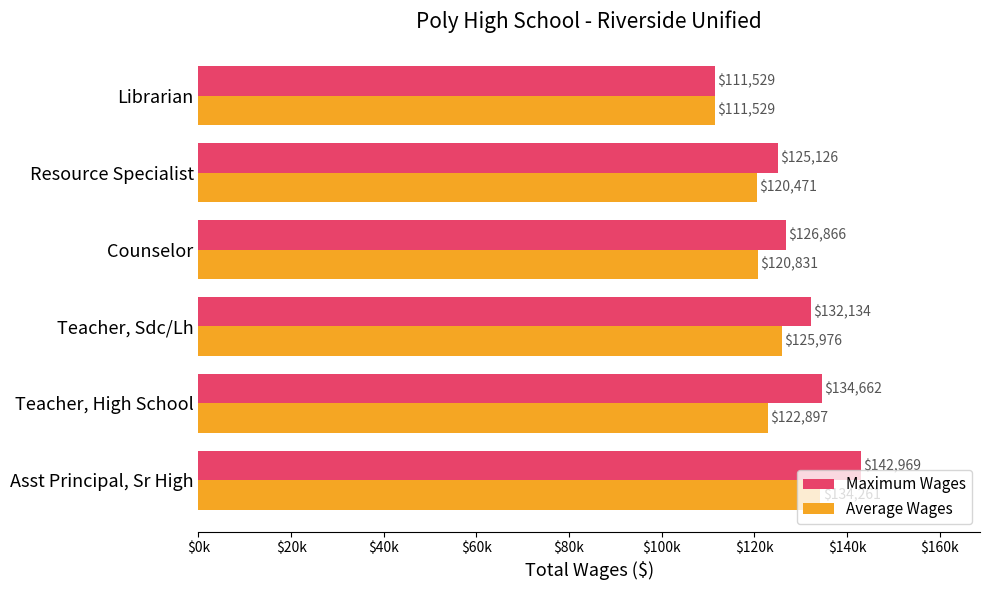

Rank the series by their average value, from lowest to highest.

Average Wages, Maximum Wages